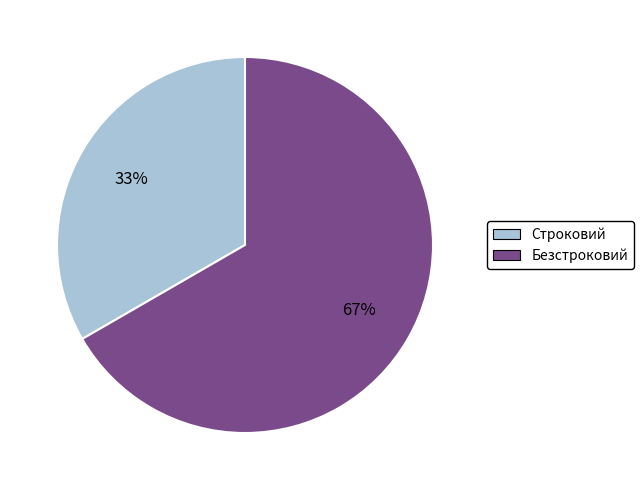

The Безстроковий slice represents 60% of the pie. True or false?

False